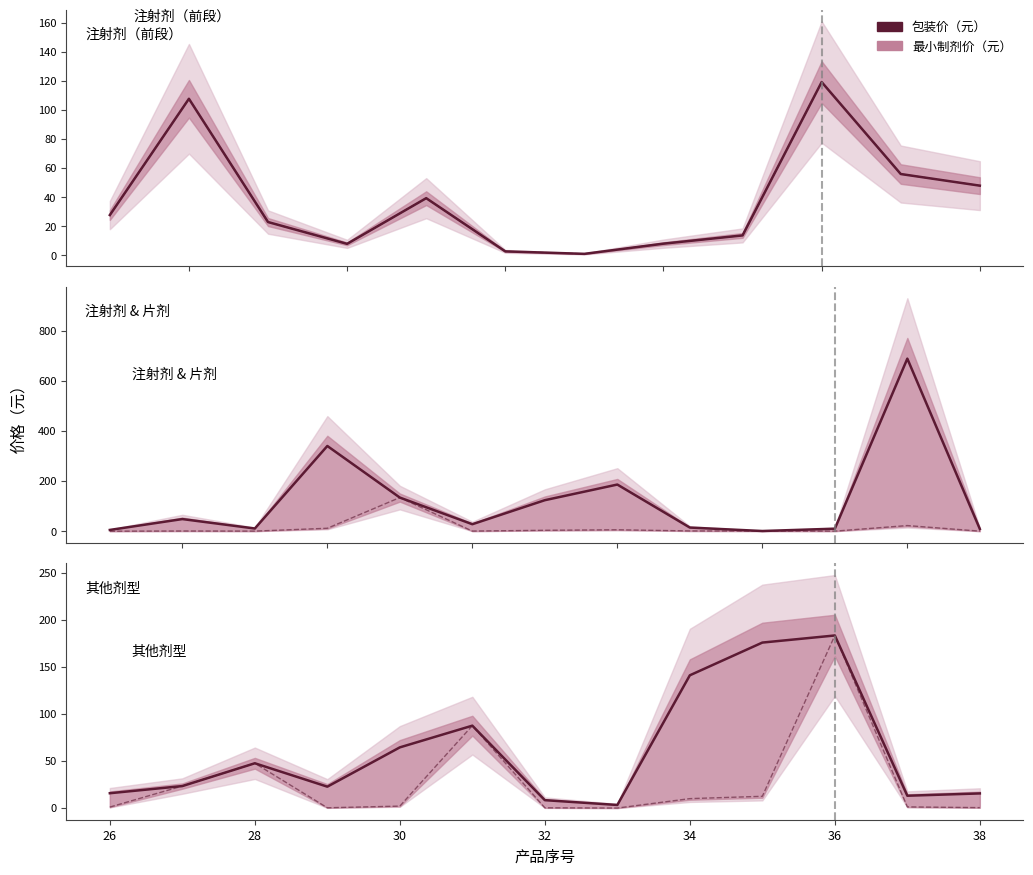

True or false: 包装价（元） has more than 0 interior local peaks.

True